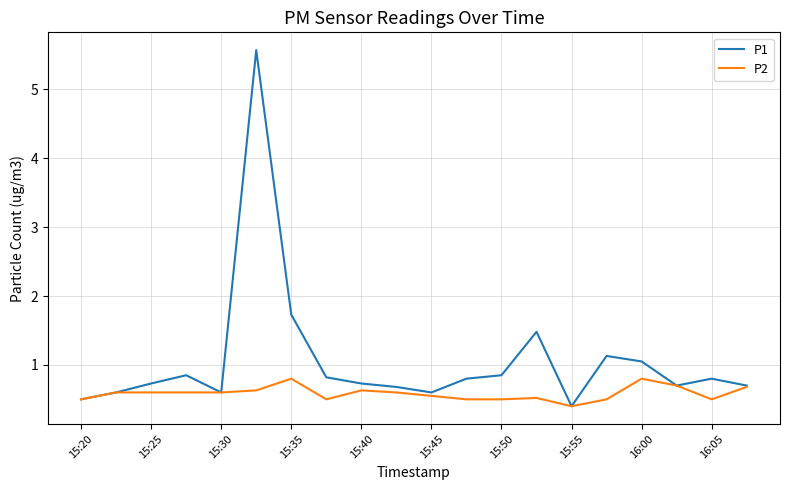

Which series has the largest total across all categories?

P1